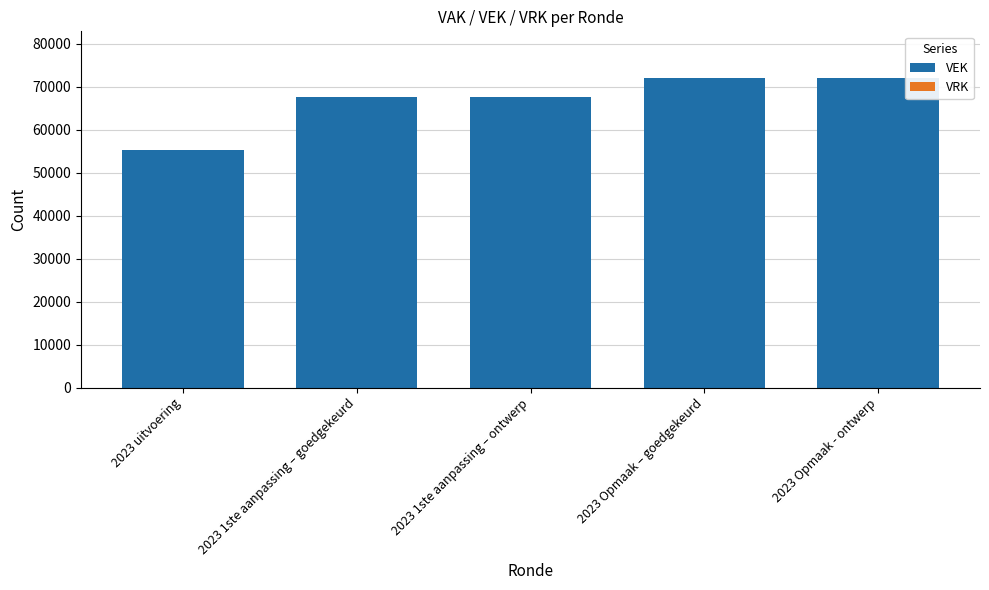

How many bars are there in total?

5